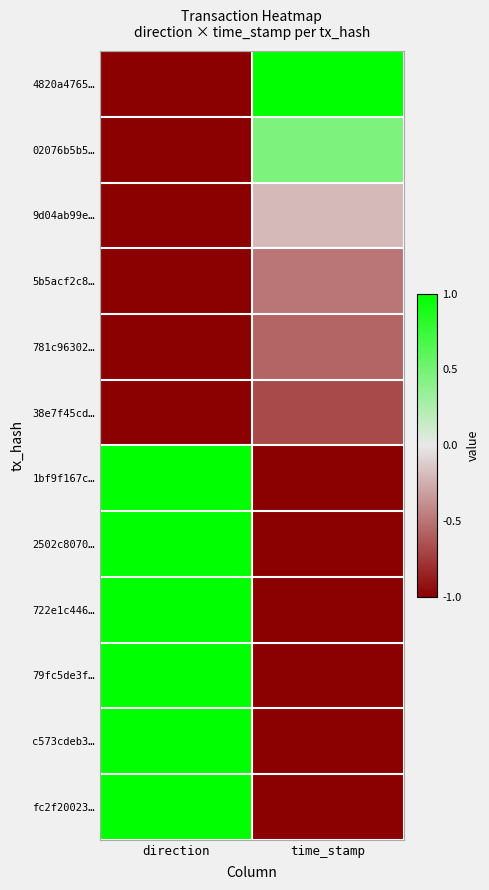

What is the total value across all series at time_stamp?

-6.5